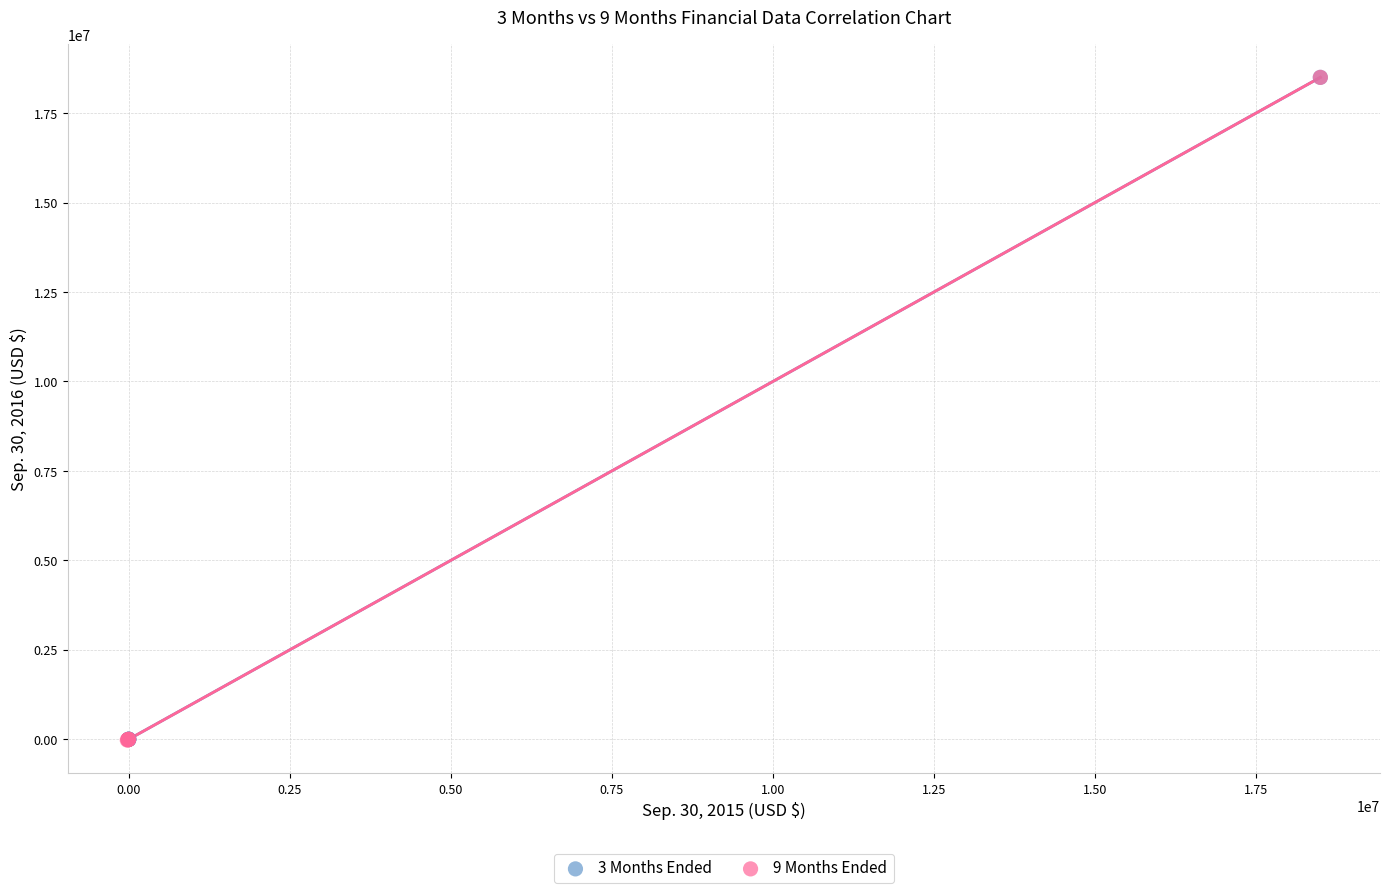

Which series has the widest spread of Y values?

9 Months Ended